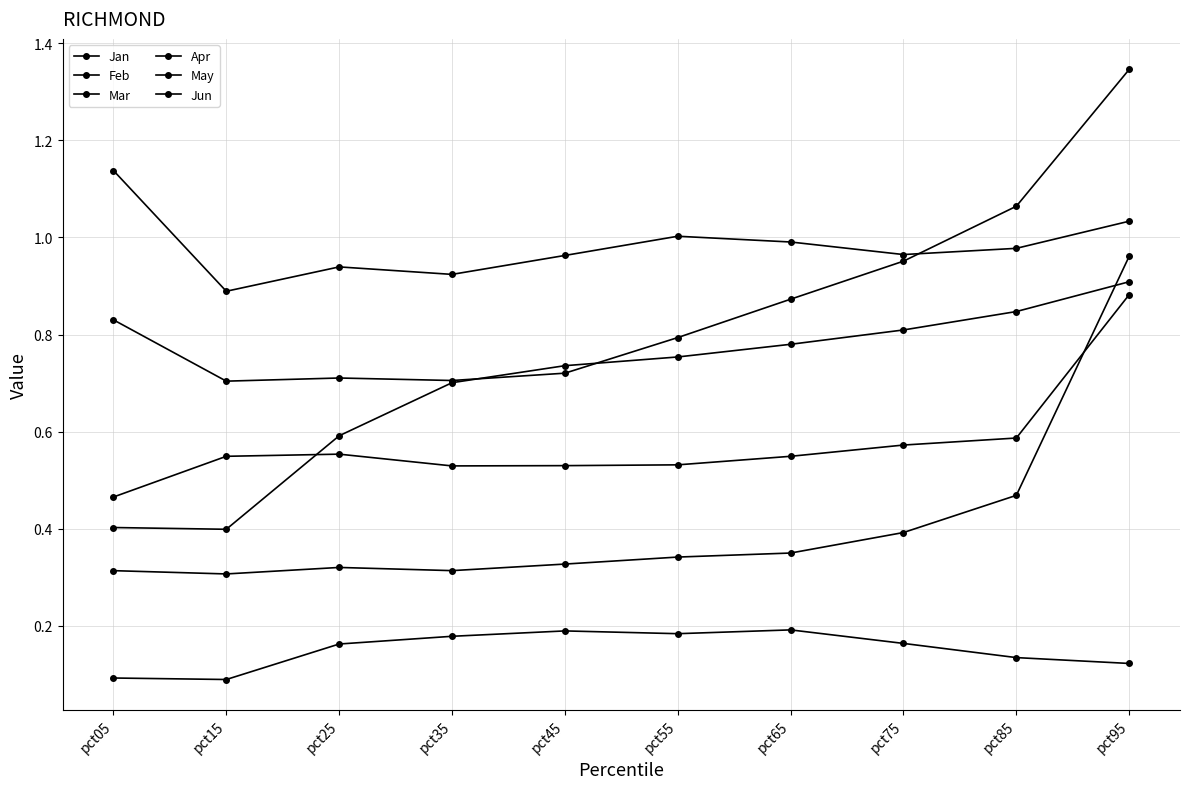

Is it true that May equals 0.3 at pct05?

False